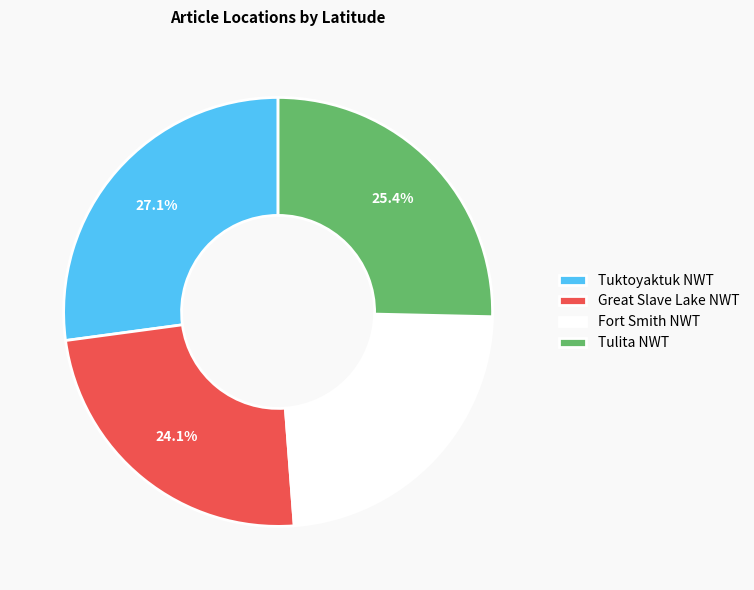

To the nearest percent, what is the difference between the Great Slave Lake NWT and Tuktoyaktuk NWT slice percentages?

3%